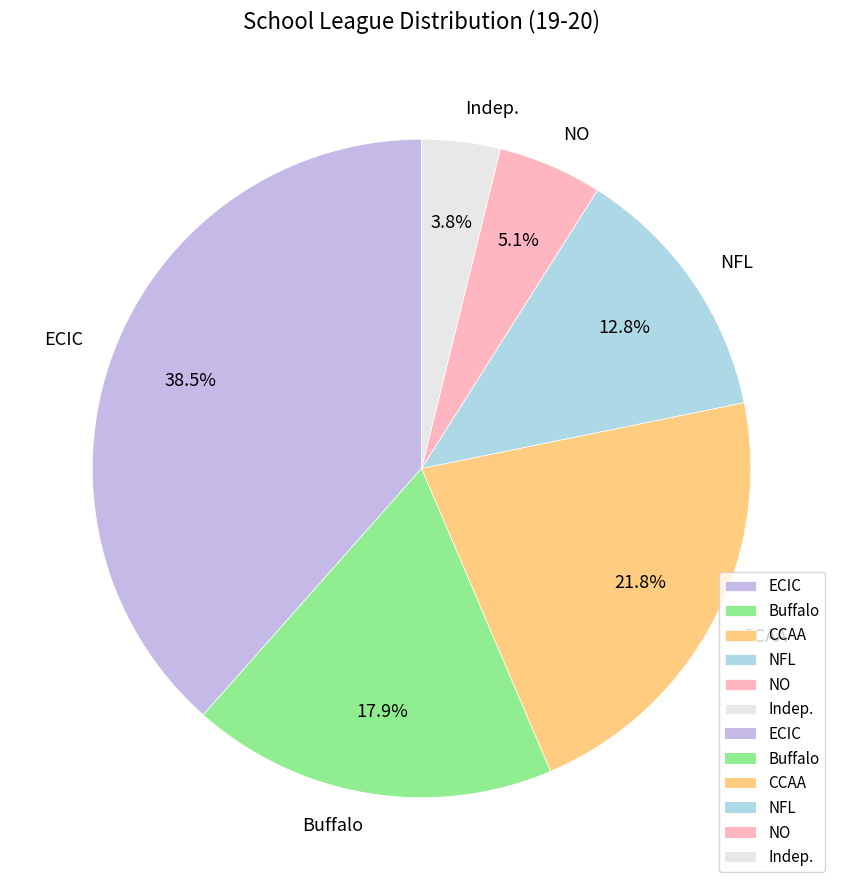

True or false: NO accounts for 17% of the total.

False